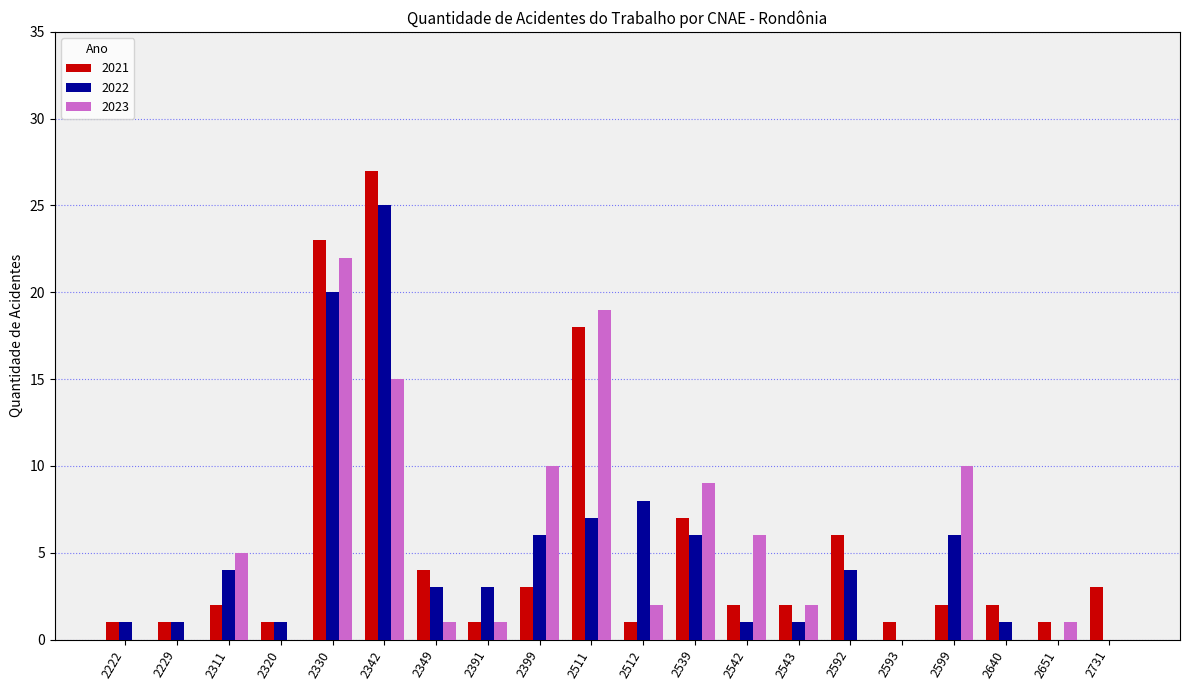

What is the total value across all series at 2342?

67